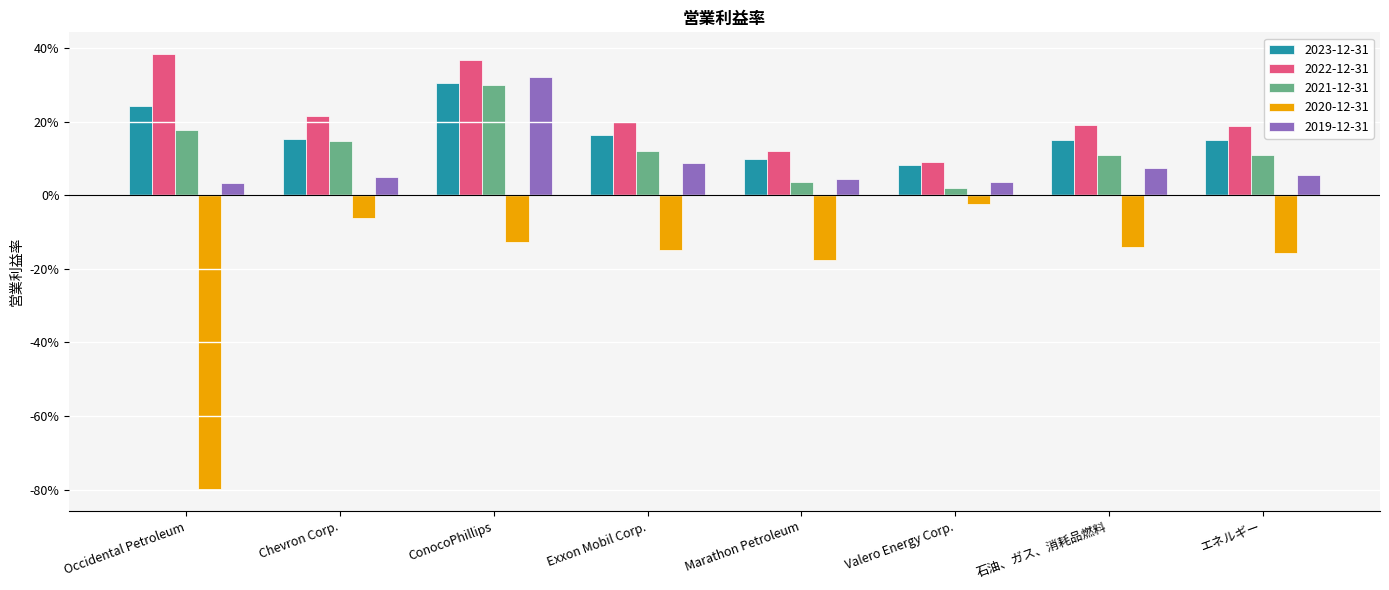

Are the bars horizontal?

No